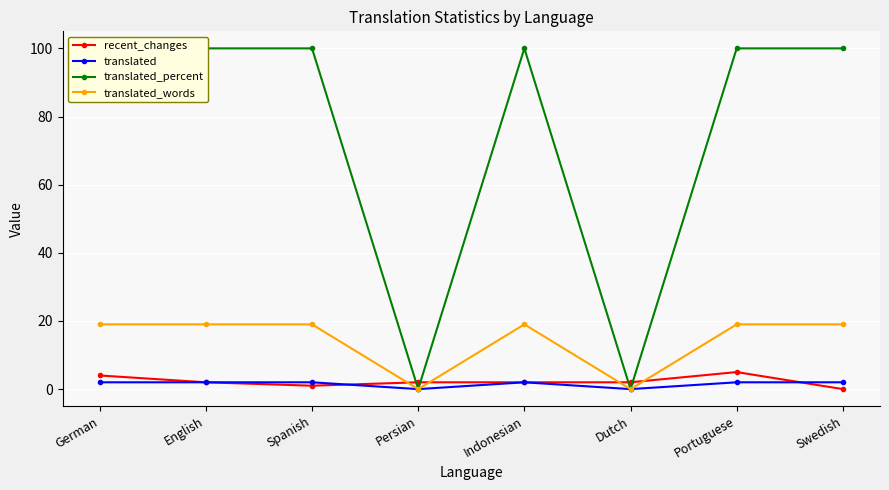

What is the label of the 3rd point from the right?

Dutch